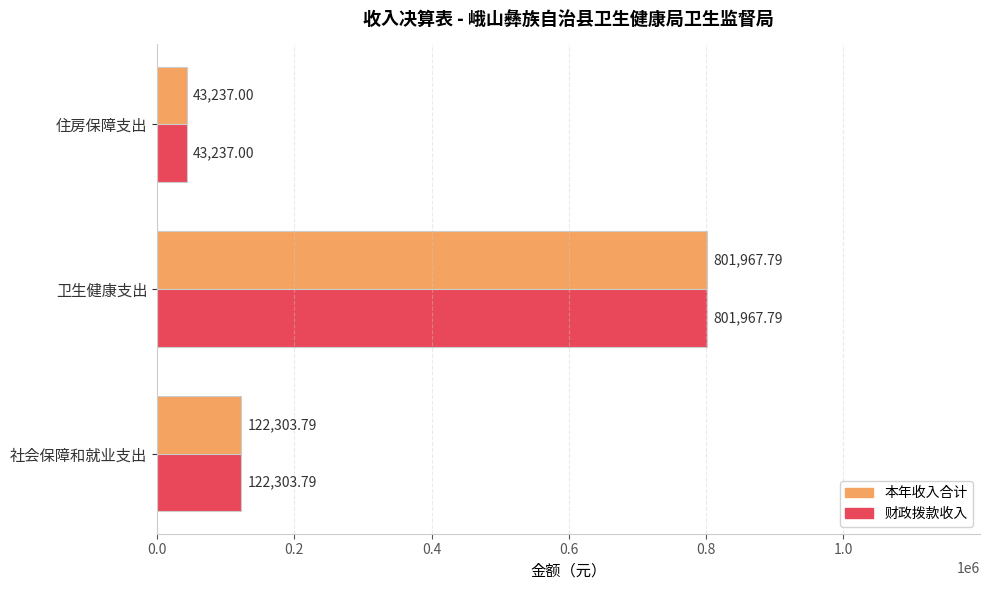

What is the difference between the 本年收入合计 values at 卫生健康支出 and 社会保障和就业支出?

679664.0